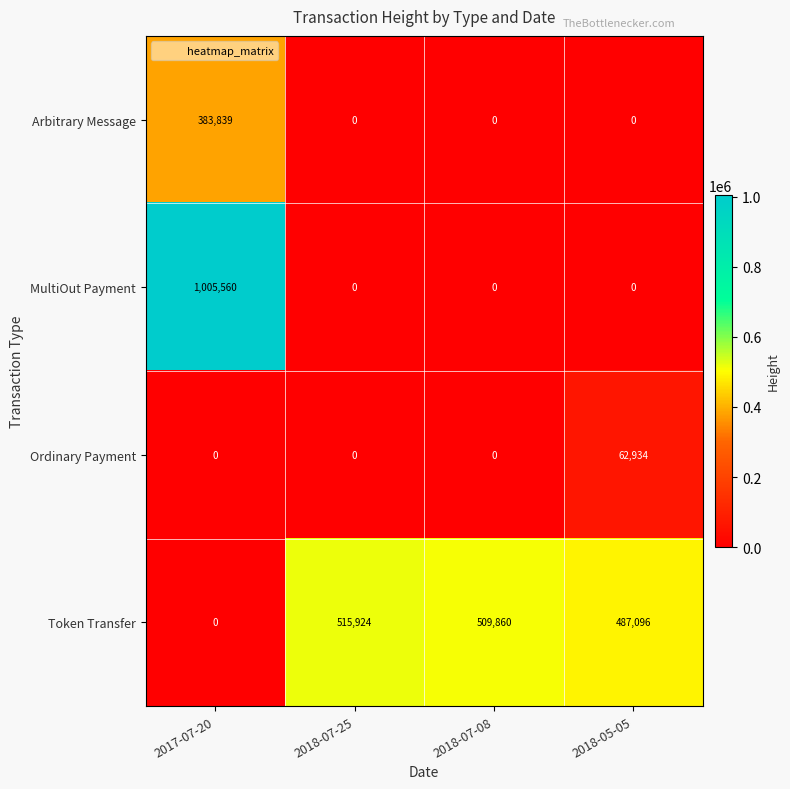

At how many categories does at least one series exceed 125042?

4